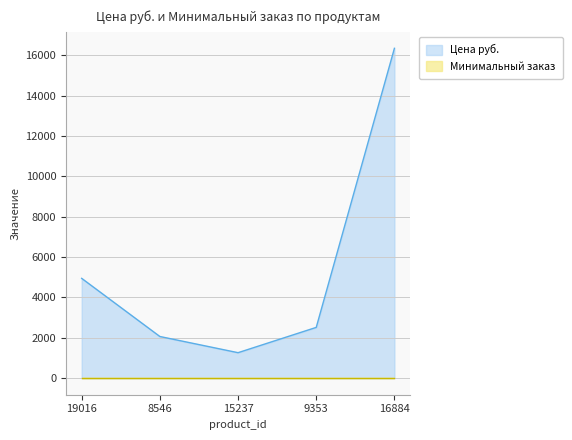

True or false: the data has more than 2 interior local peaks.

False